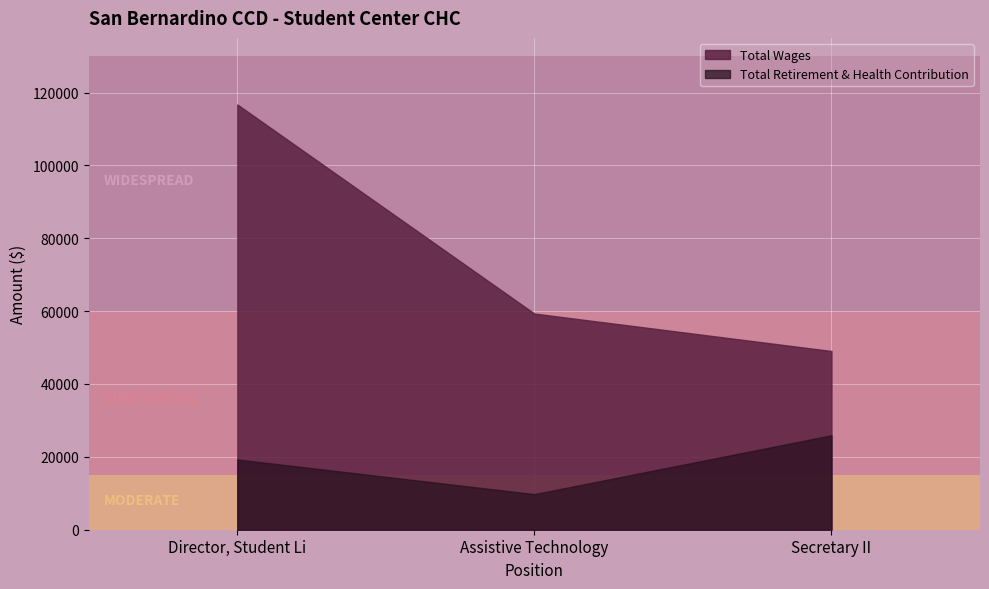

At which category does the chart reach its peak across all series?

Director, Student Li